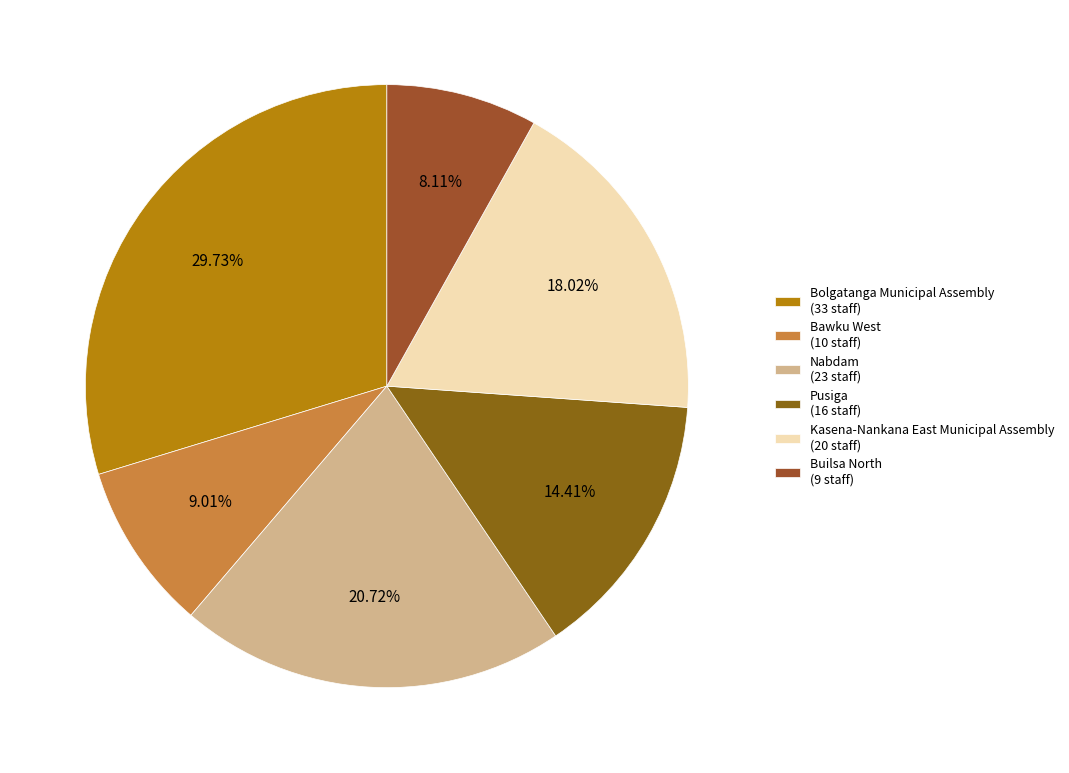

The Pusiga slice represents 26% of the pie. True or false?

False